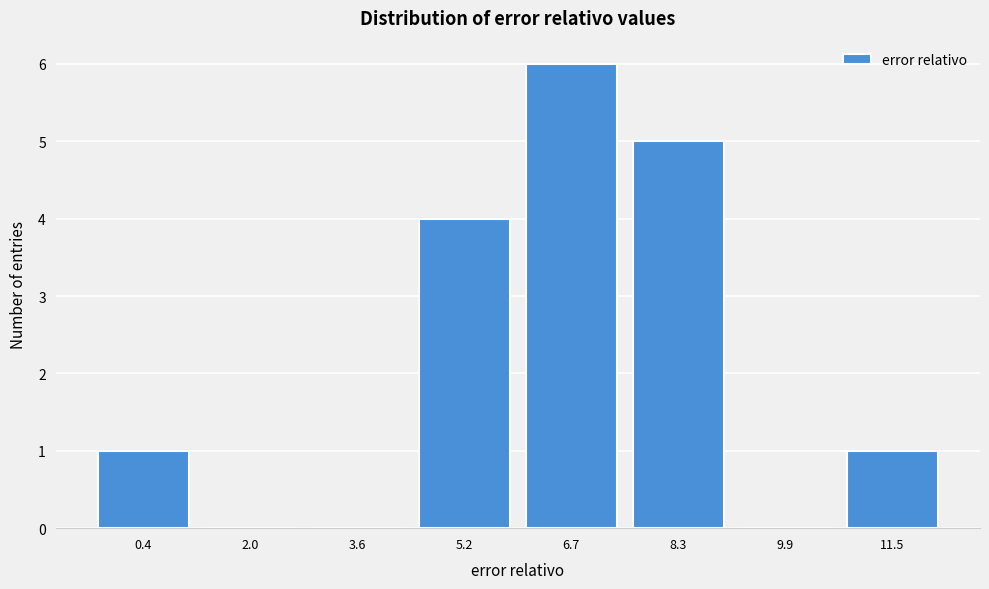

Reading left to right, extract all data points from this chart.

0.4=1	2.0=0	3.6=0	5.2=4	6.7=6	8.3=5	9.9=0	11.5=1